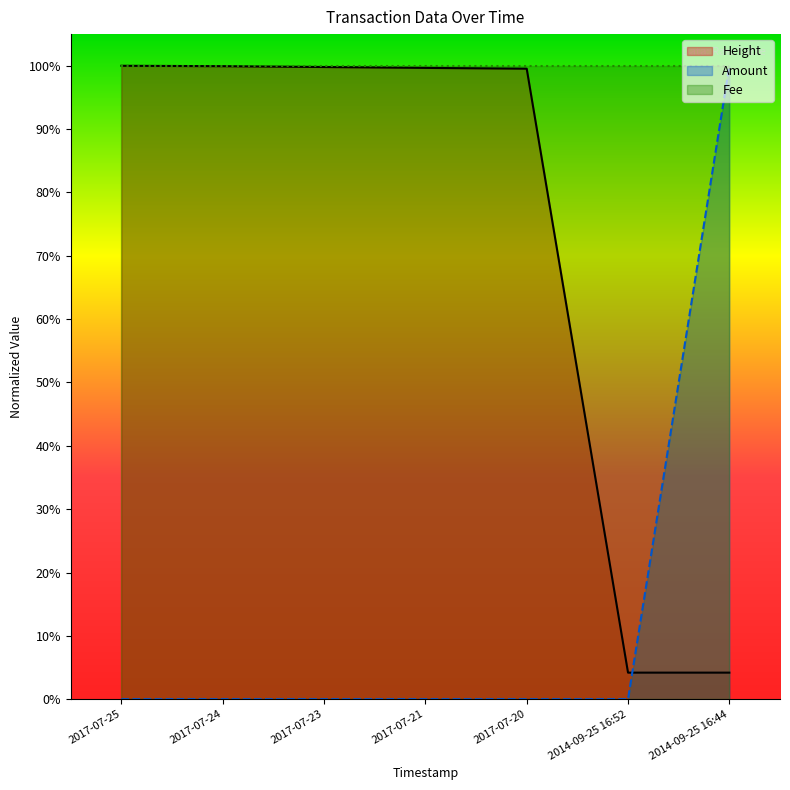

List the labels in order of Amount value, largest first.

2014-09-25 16:44, 2017-07-25, 2017-07-24, 2017-07-23, 2017-07-21, 2017-07-20, 2014-09-25 16:52